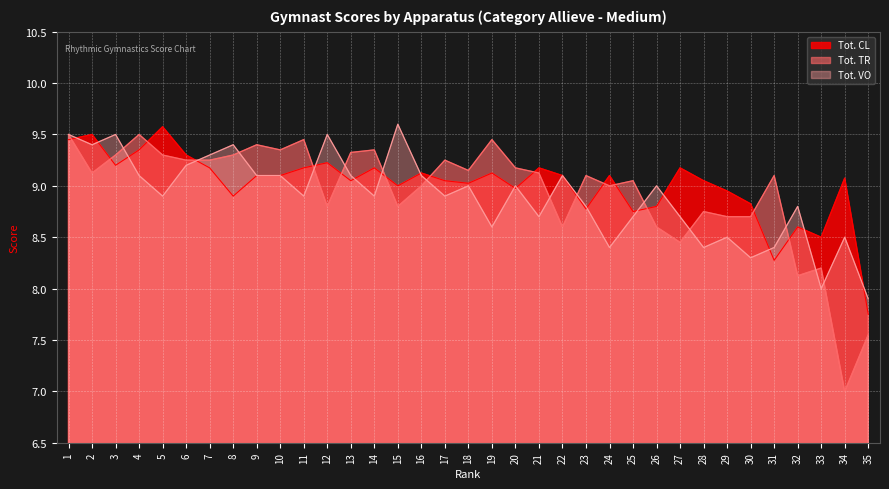

What is the total value across all series at 9?

27.6